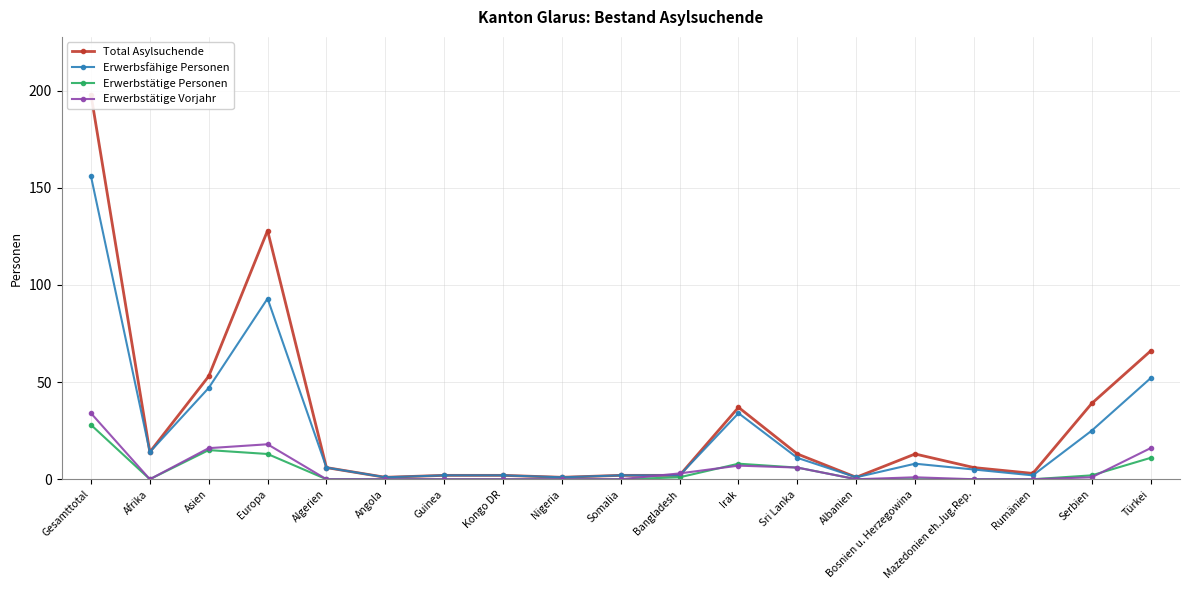

How many values in the Total Asylsuchende series exceed 6?

9